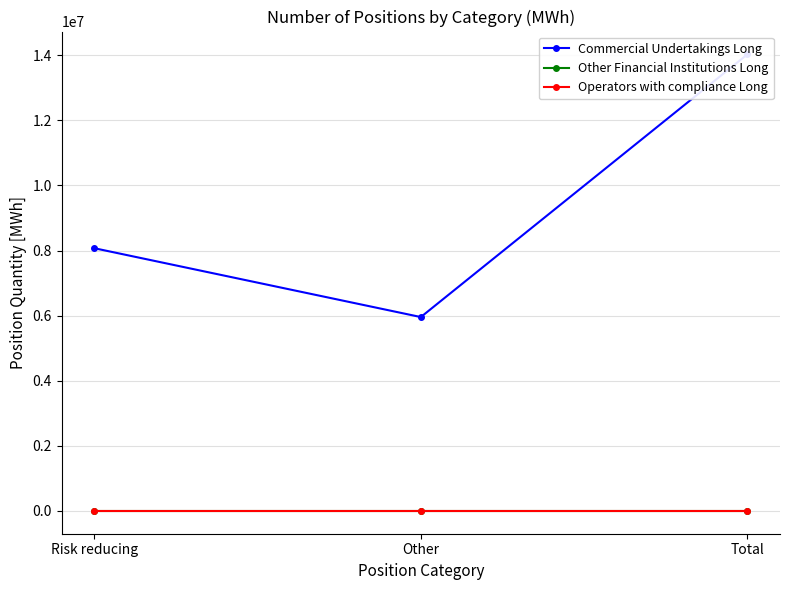

What position from the left is Total?

3